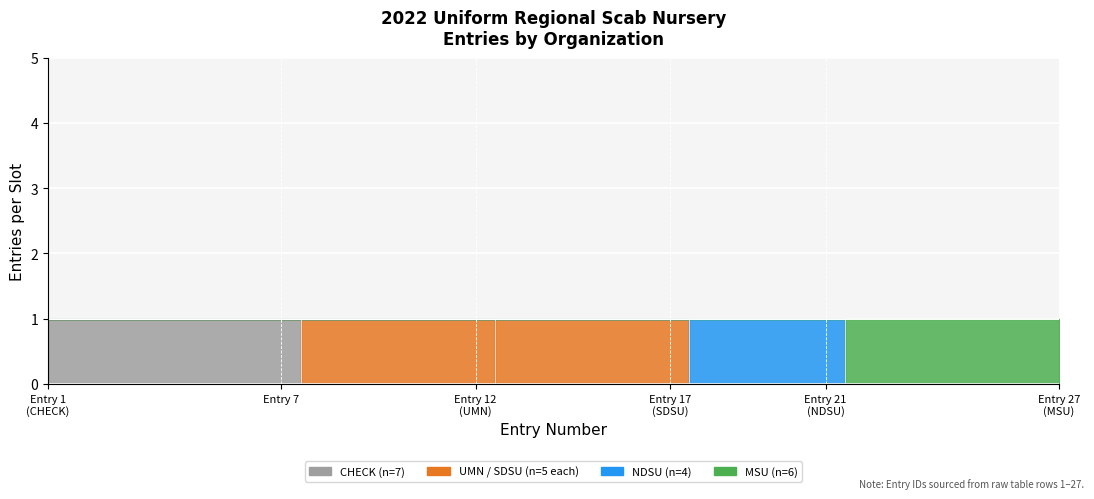

True or false: NDSU has more than 0 interior local peaks.

False